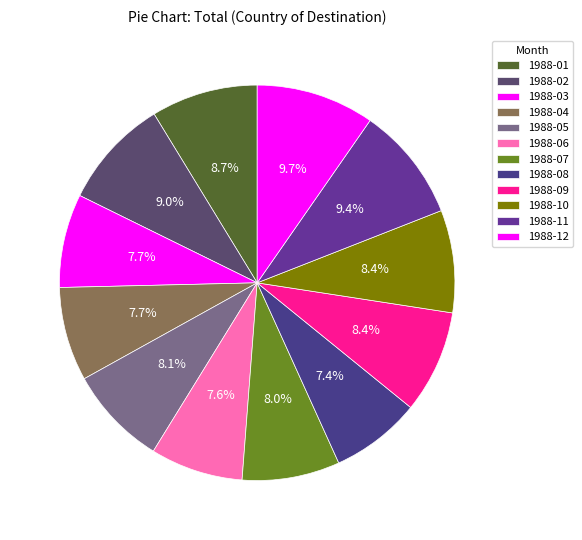

To the nearest percent, what portion does 1988-05 represent?

8%